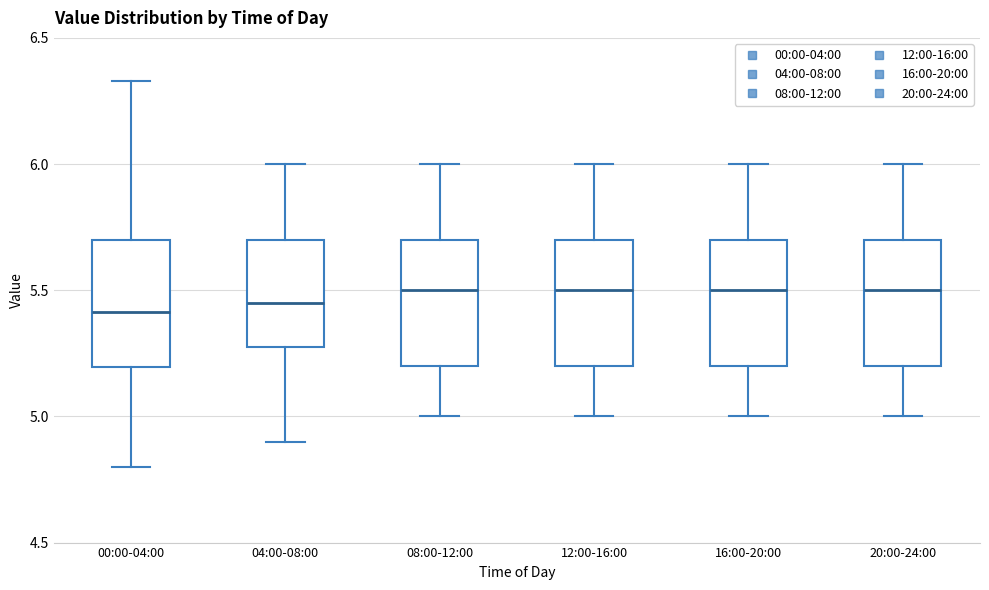

Reading left to right, transcribe this box plot: for each box, give where its median line is, the range the box spans, and where its two whiskers end, as read against the y-axis. The values are not printed on the chart, so give them approximately, as read against the axis.

00:00-04:00: median 5.40, box 5.20 to 5.70, whiskers 4.80 to 6.35
04:00-08:00: median 5.45, box 5.30 to 5.70, whiskers 4.90 to 6.00
08:00-12:00: median 5.50, box 5.20 to 5.70, whiskers 5.00 to 6.00
12:00-16:00: median 5.50, box 5.20 to 5.70, whiskers 5.00 to 6.00
16:00-20:00: median 5.50, box 5.20 to 5.70, whiskers 5.00 to 6.00
20:00-24:00: median 5.50, box 5.20 to 5.70, whiskers 5.00 to 6.00